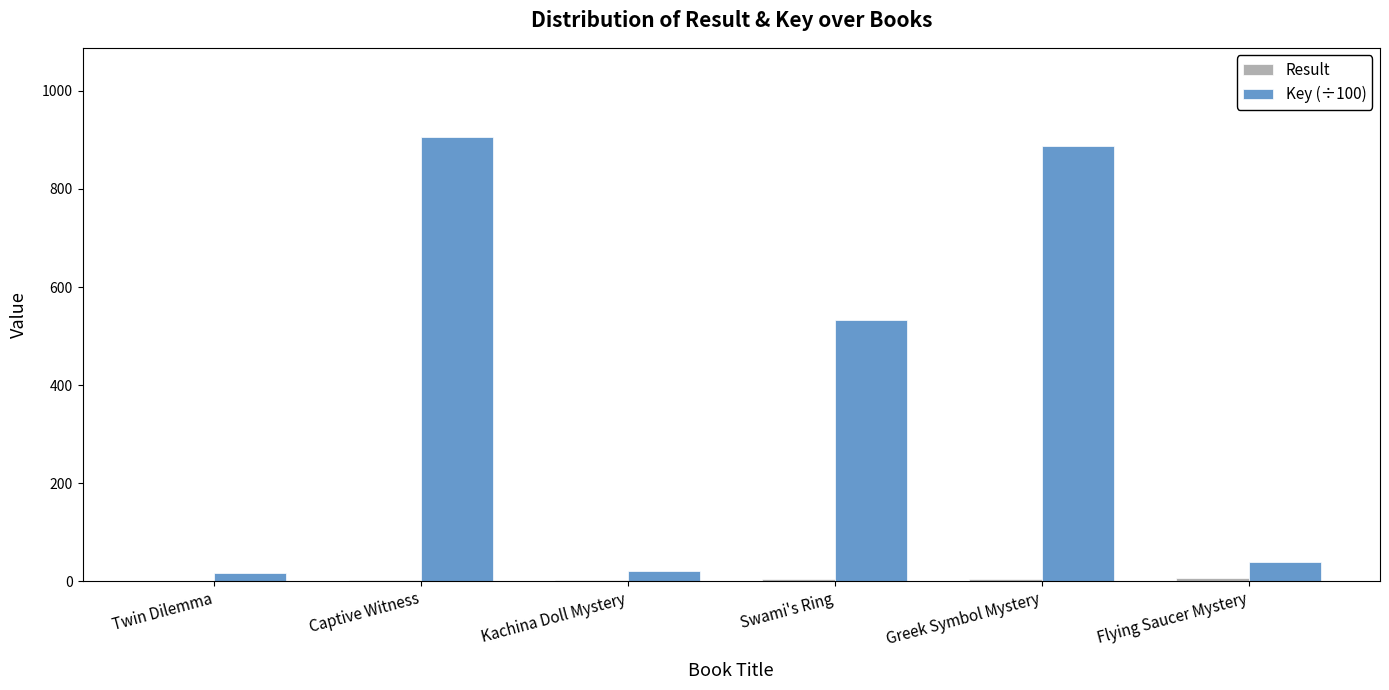

Where is Key (÷100) nearest to the value 461?

Swami's Ring